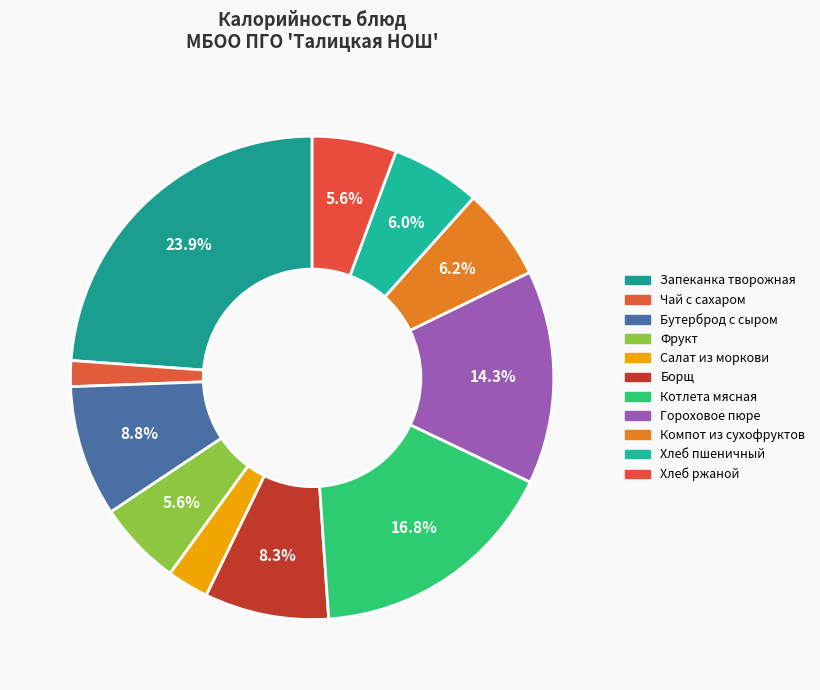

What is the largest slice in the pie chart?

Запеканка творожная